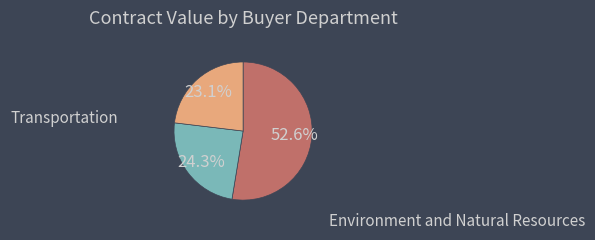

Is there any slice that represents more than half of the pie?

Yes